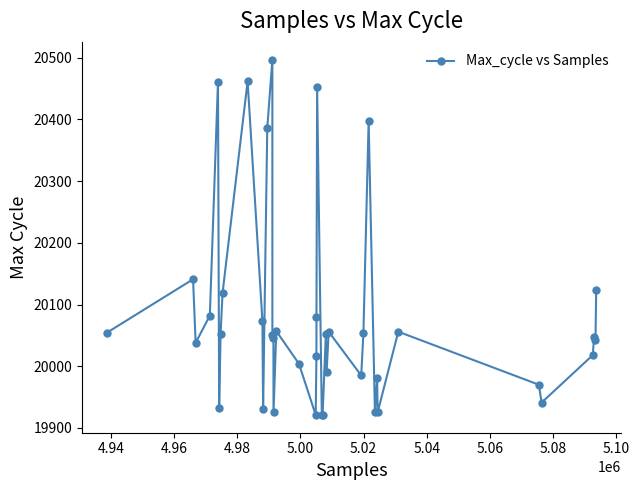

What is the difference between the maximum and minimum values?

576